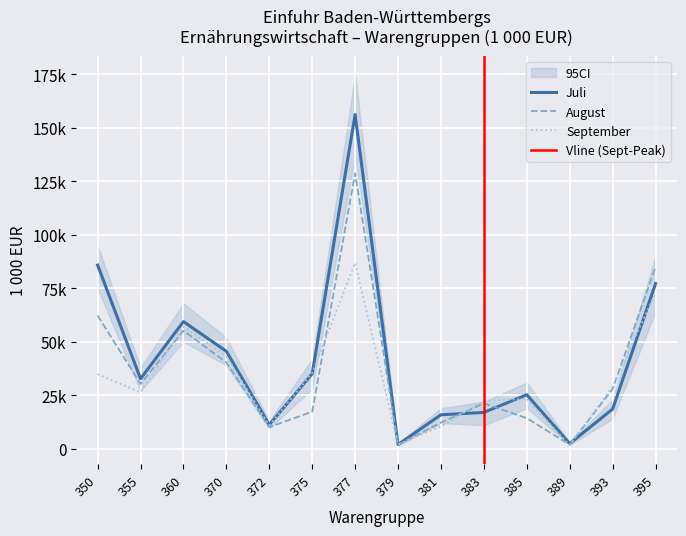

What are all the series names shown in the legend?

Juli, August, September